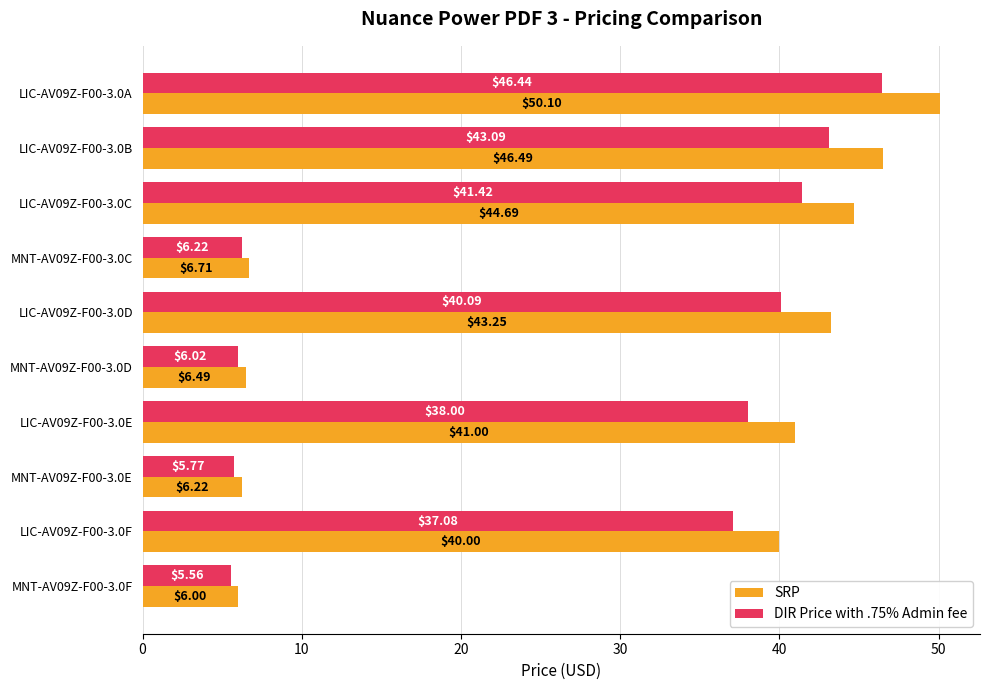

List the series in order of their overall mean, lowest first.

DIR Price with .75% Admin fee, SRP